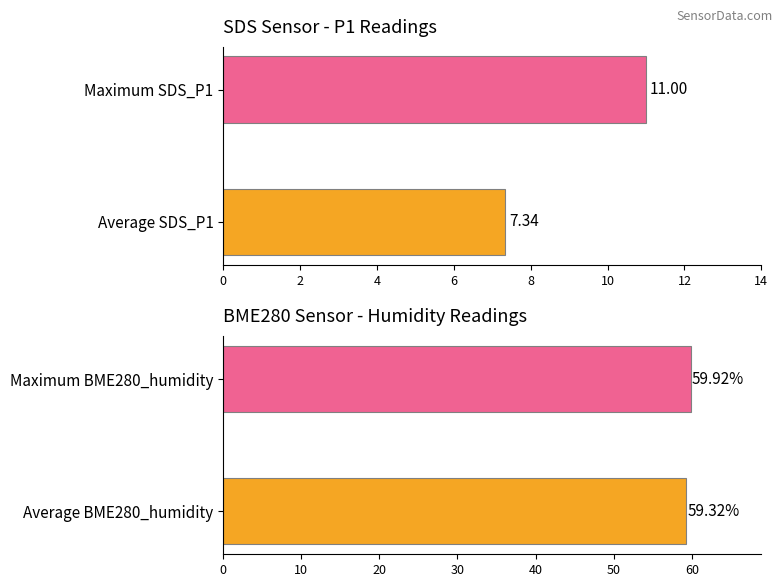

Are the bars horizontal?

Yes